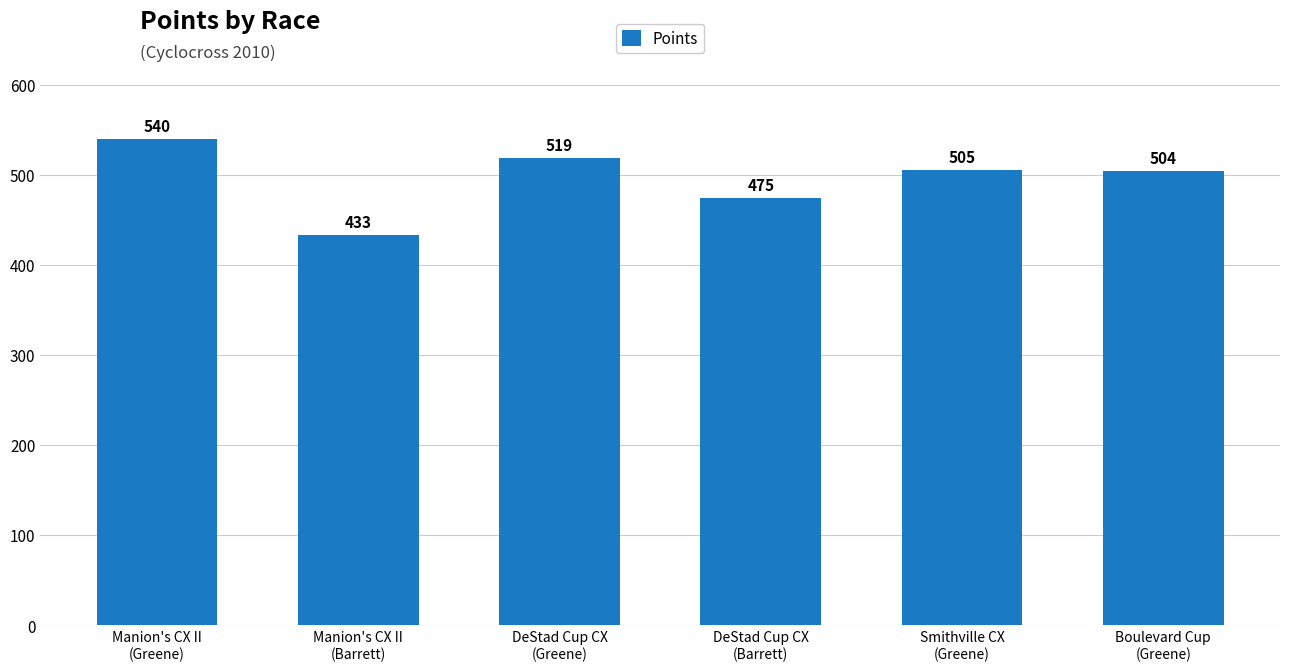

What is the smallest value displayed?

433.4